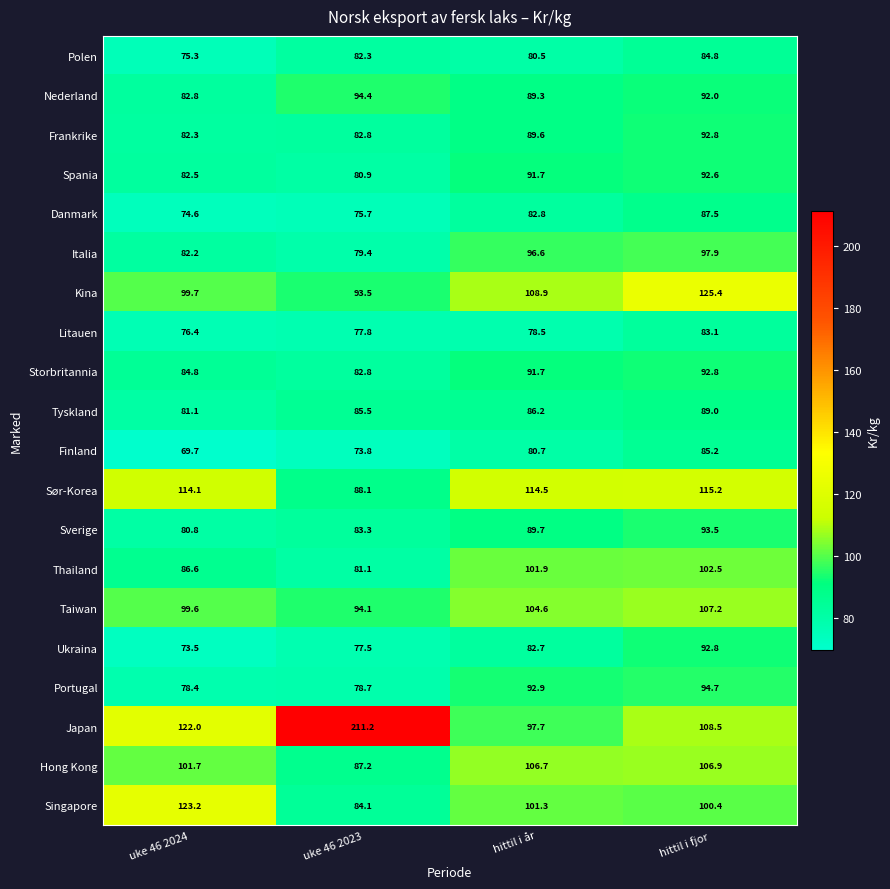

What is the sum of all Nederland values?

358.5